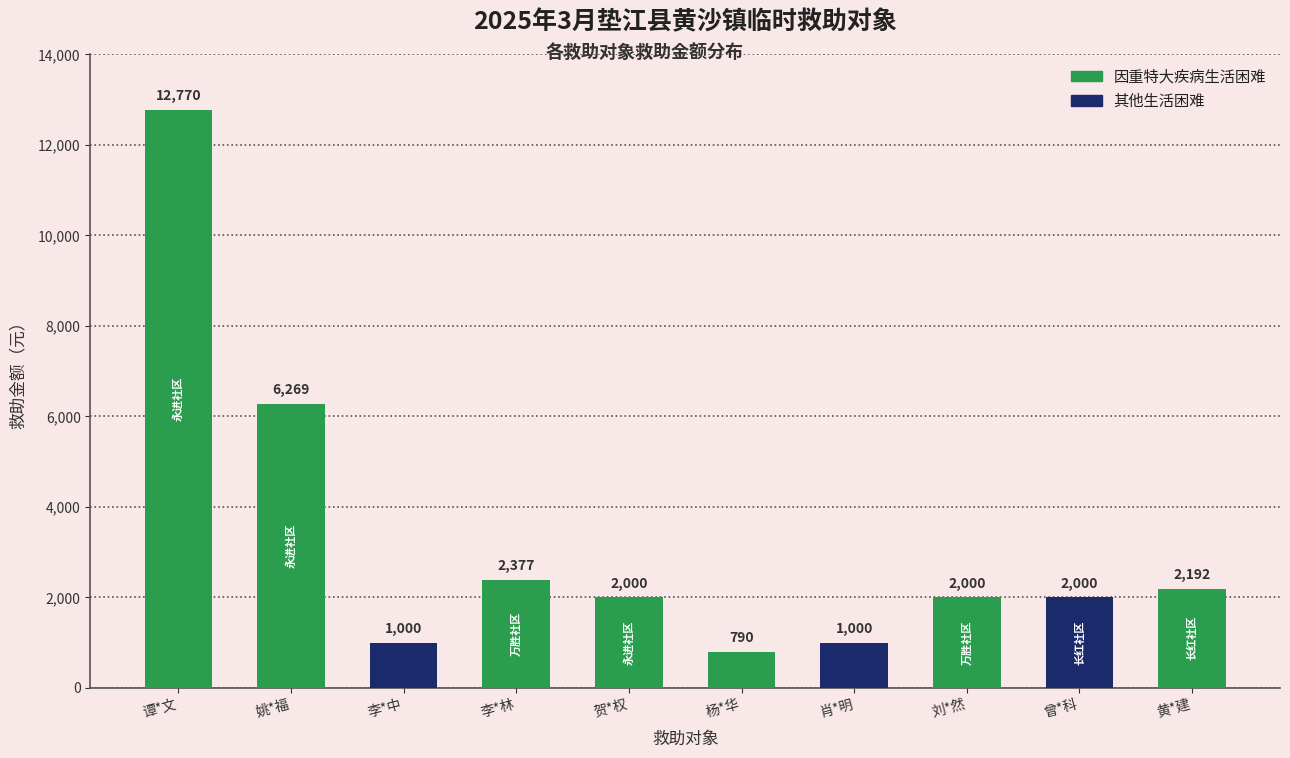

What is the ratio of the value at 万胜社区-刘*然 to the value at 长红社区-杨*华?

2.5